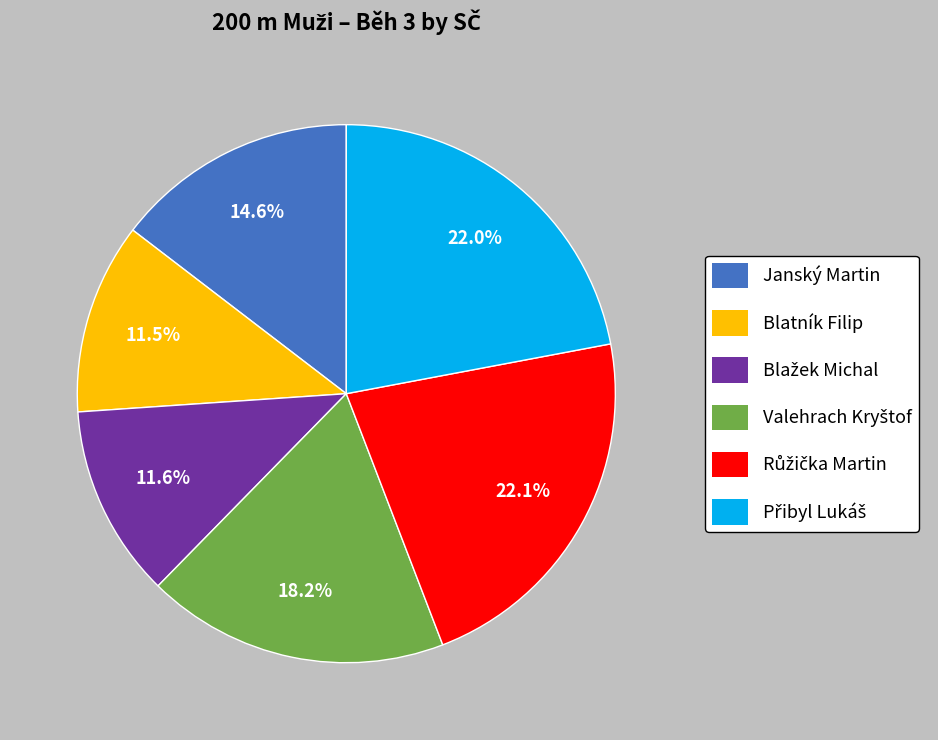

Does Janský Martin account for over 50% of the chart?

No